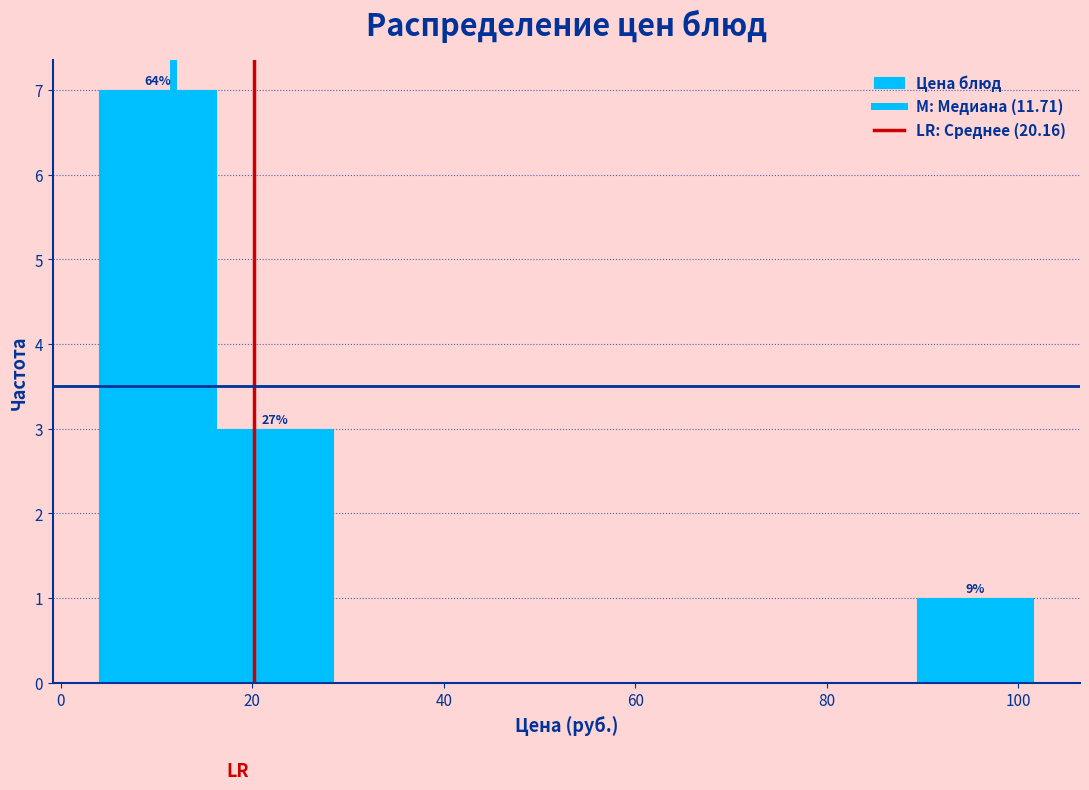

Over which range of the x-axis is the bar tallest?

4 to 16